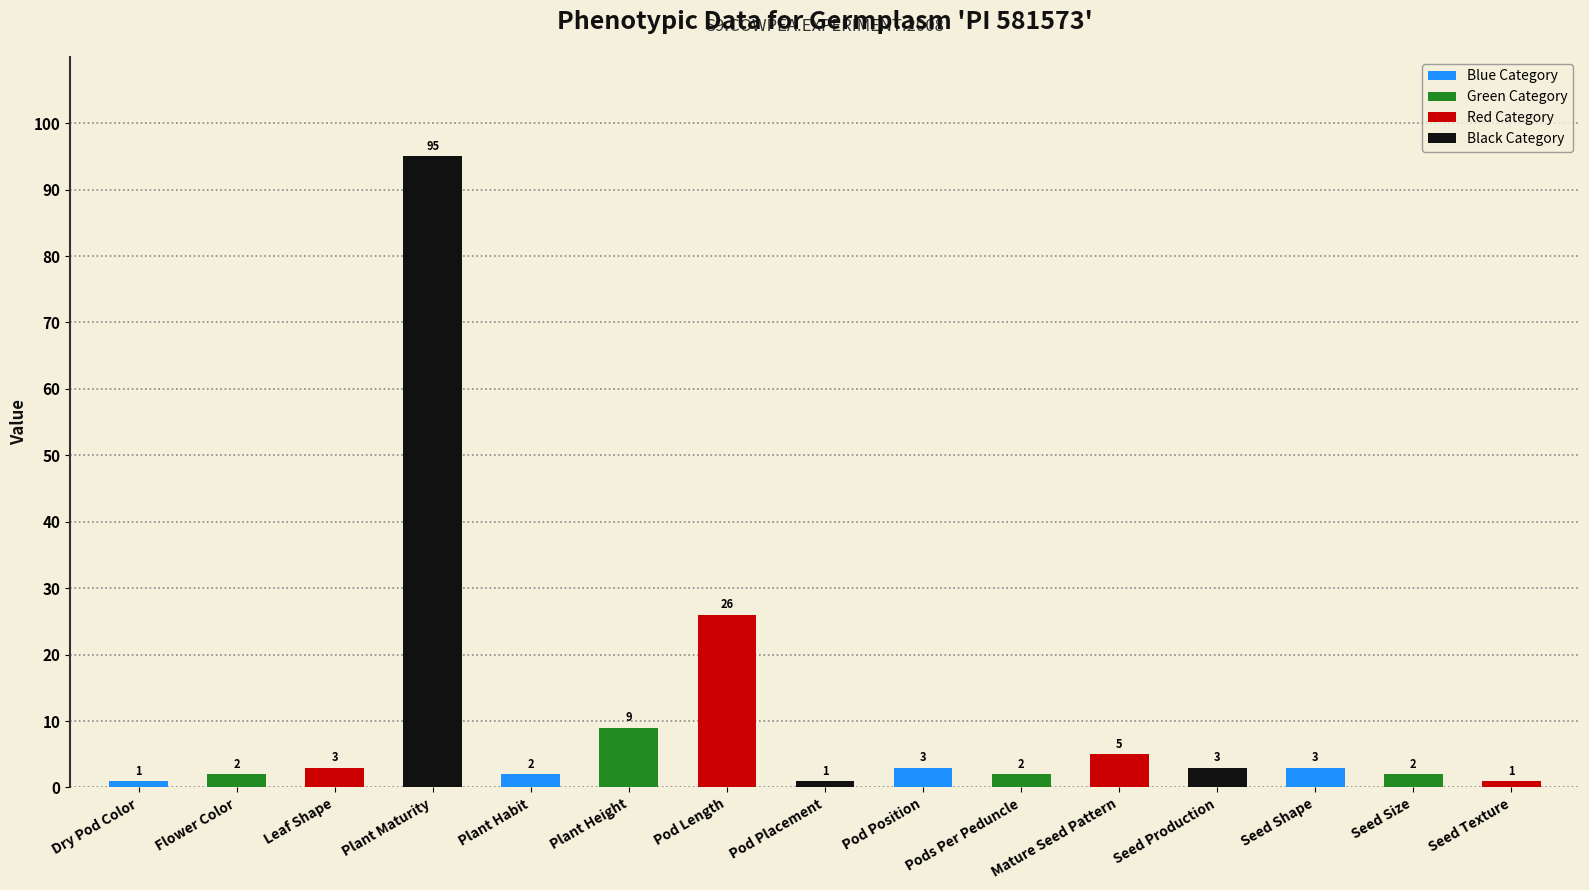

What is the sum of the values at Leaf Shape and Seed Texture?

4